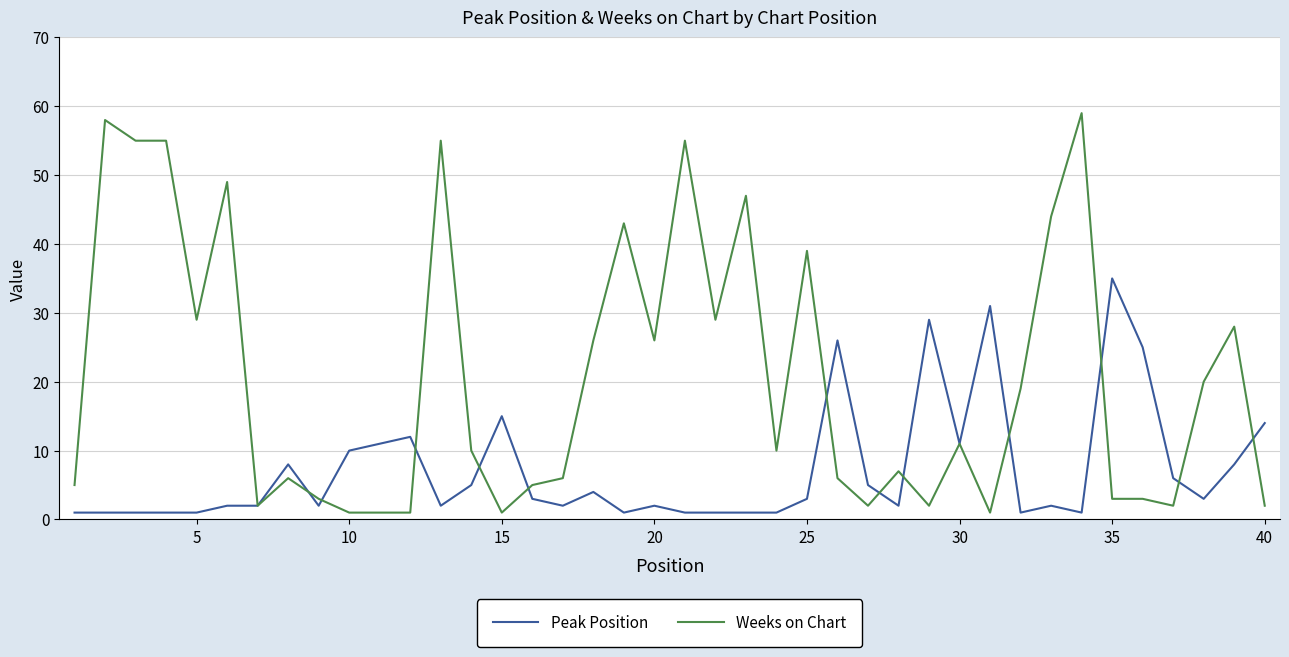

What is the average value of the Peak Position series?

7